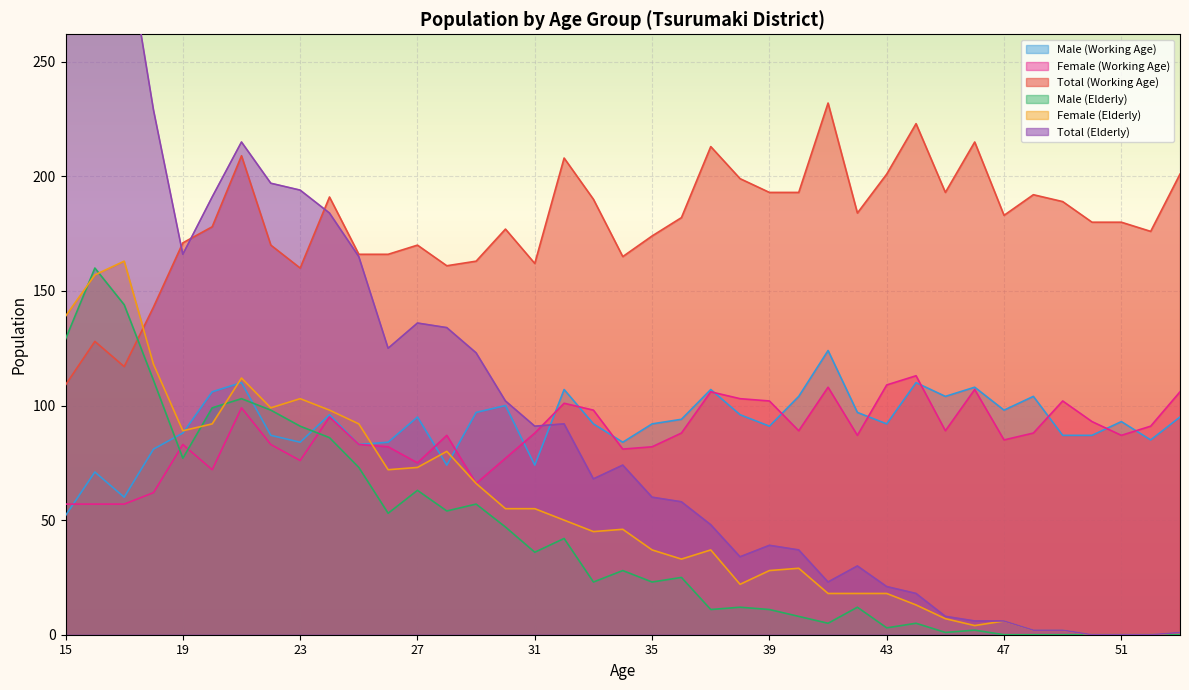

What is the difference between the maximum and minimum values in the Female (Elderly) series?

163